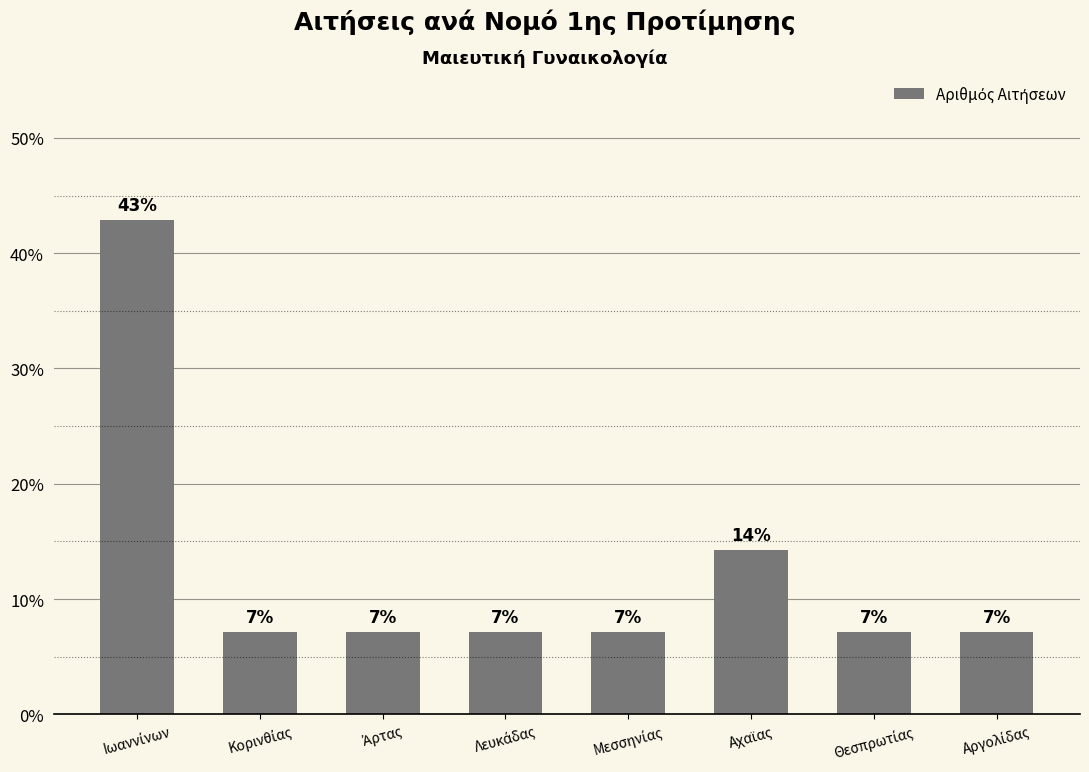

Where is the data nearest to the value 0?

Κορινθίας